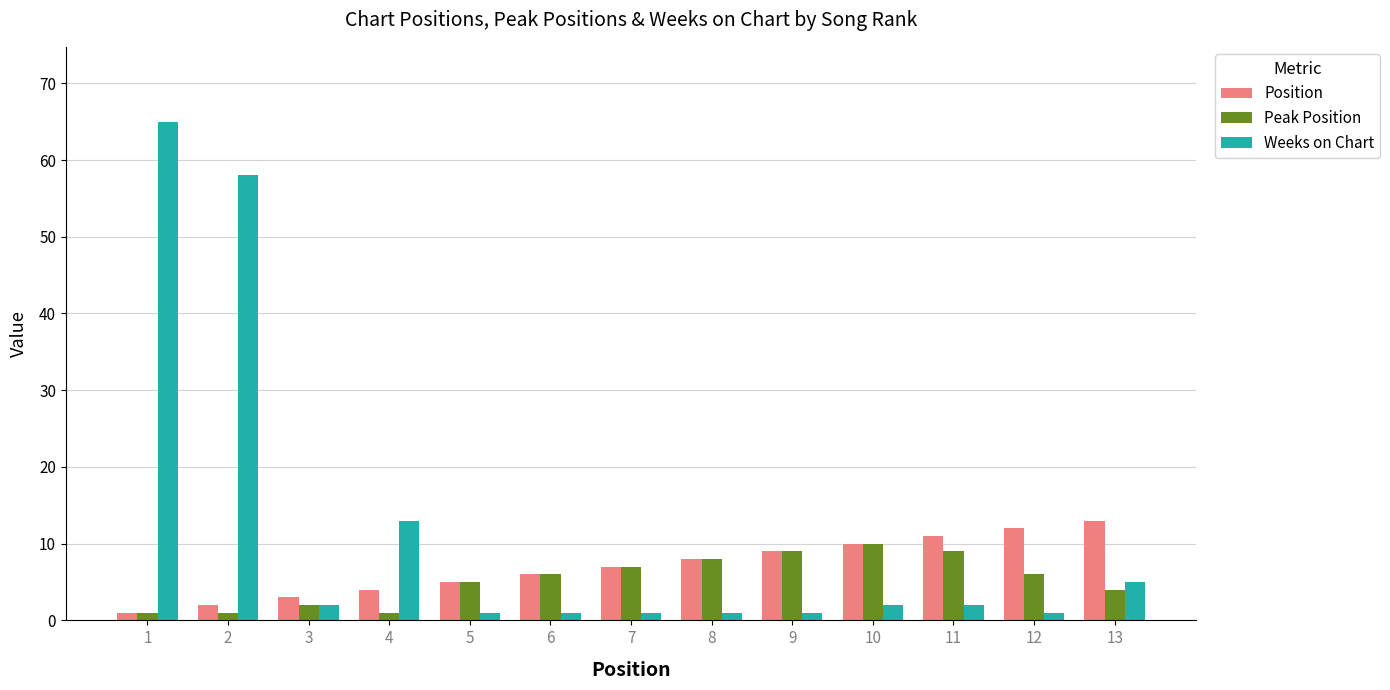

What value does the Peak Position series have at 5?

5